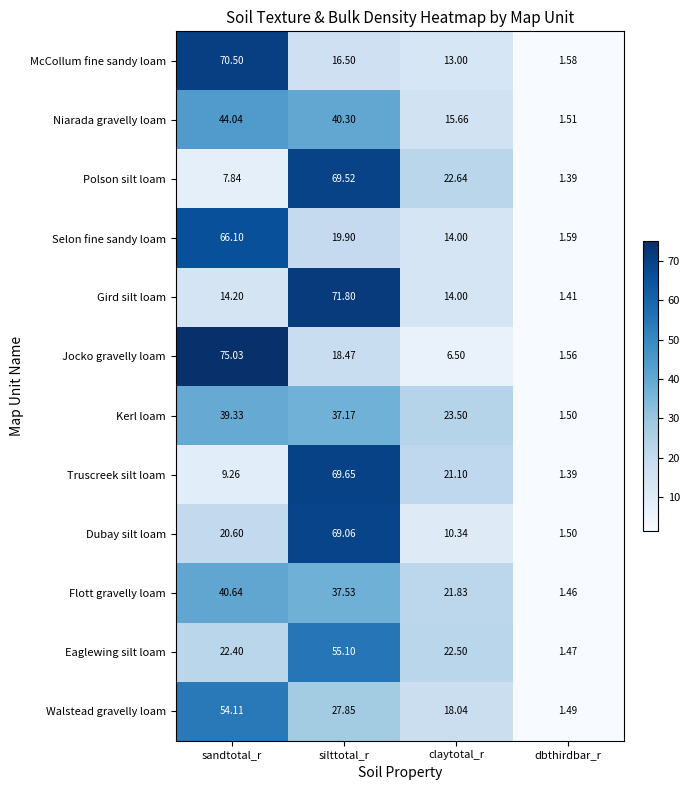

Is the value of Walstead gravelly loam at sandtotal_r greater than the value of Gird silt loam at claytotal_r?

Yes